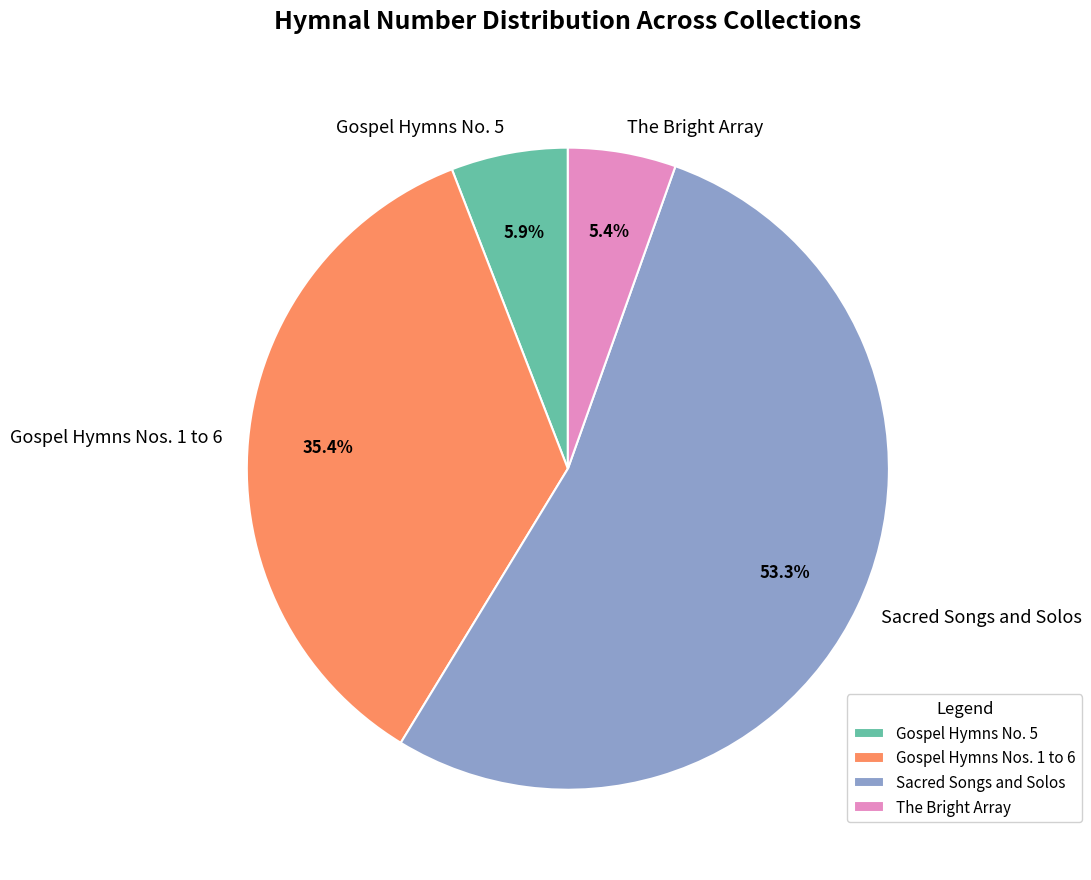

The Gospel Hymns No. 5 slice represents 6% of the pie. True or false?

True